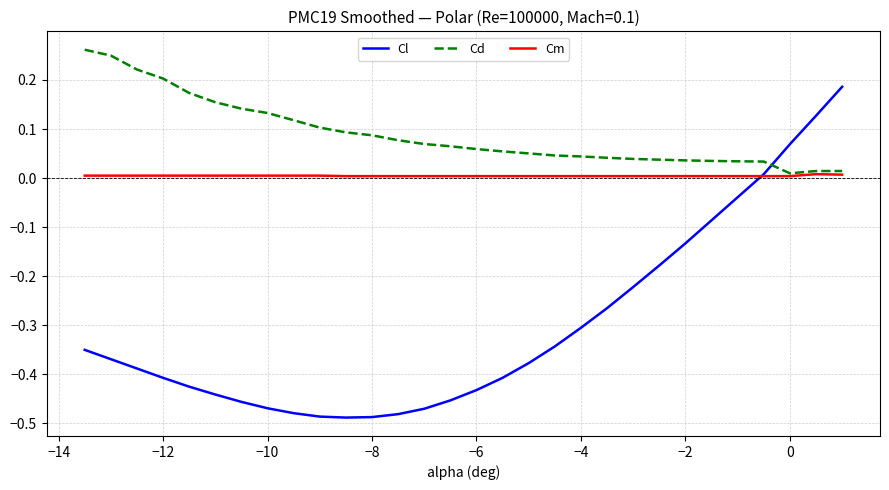

Rank the series by their maximum value, from highest to lowest.

Cd, Cl, Cm